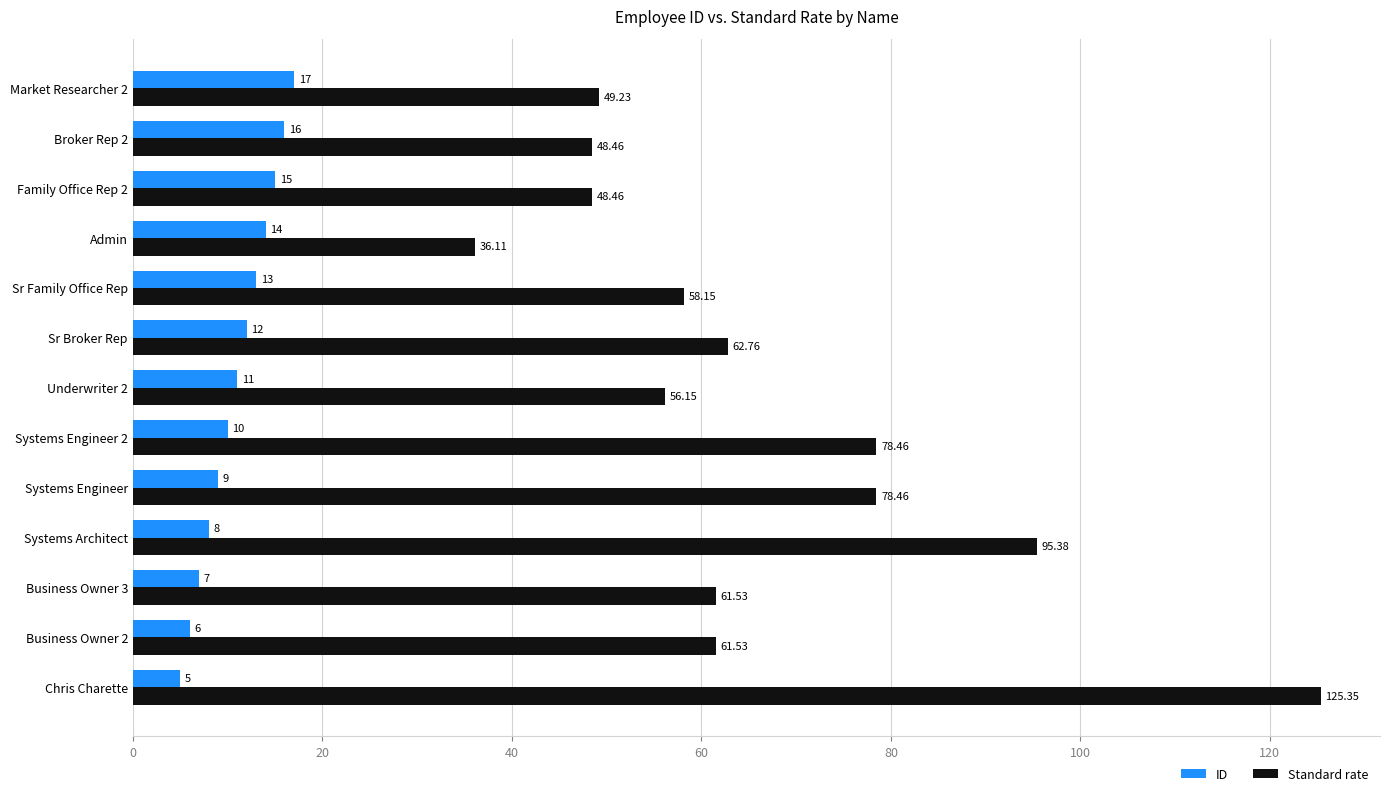

Is the value of Standard rate at Family Office Rep 2 greater than the value of ID at Systems Engineer?

Yes